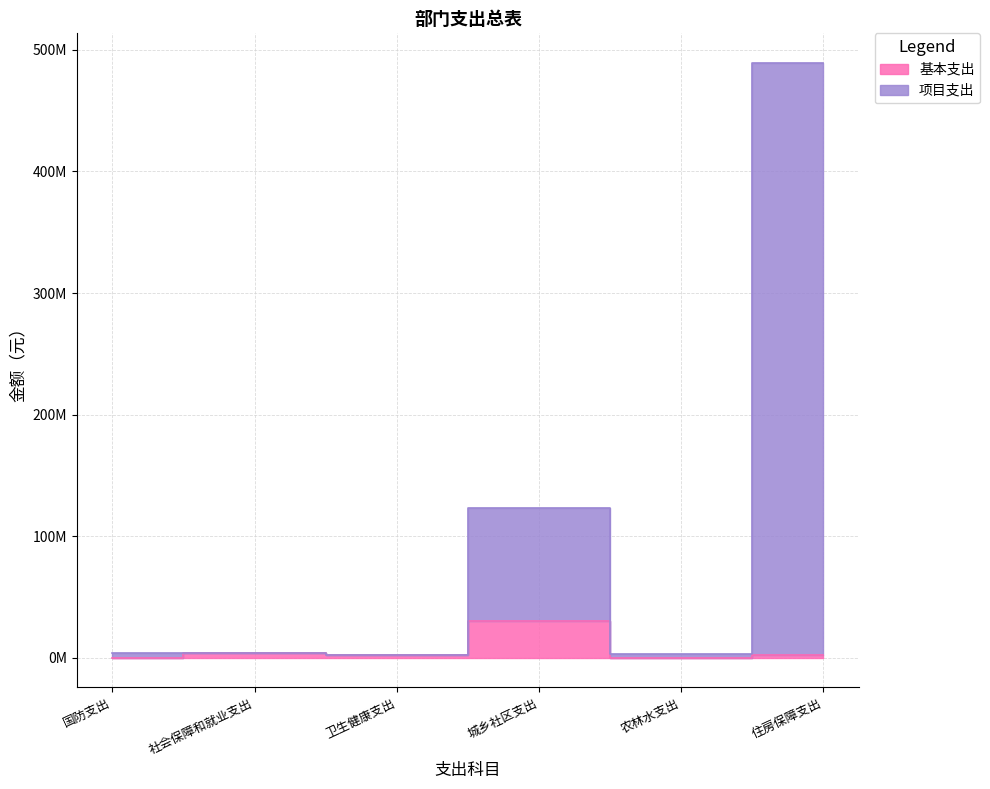

True or false: 基本支出 and 项目支出 cross at least once.

False